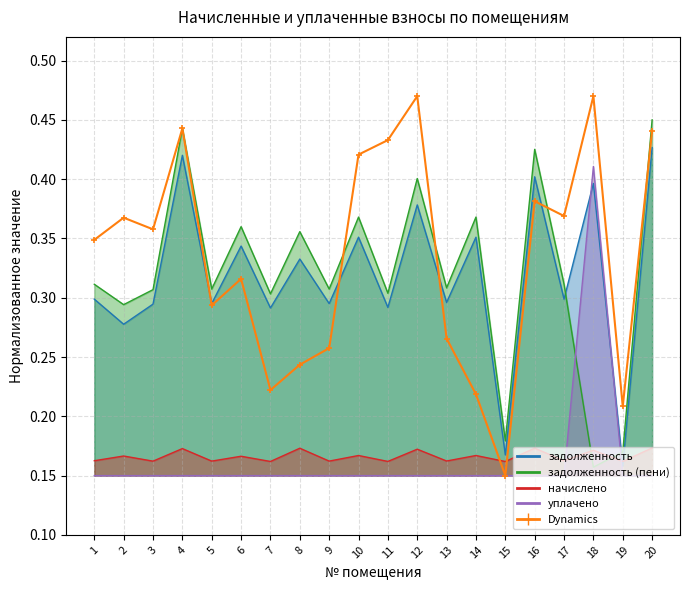

What is the value of the 16th point from the left?

0.4